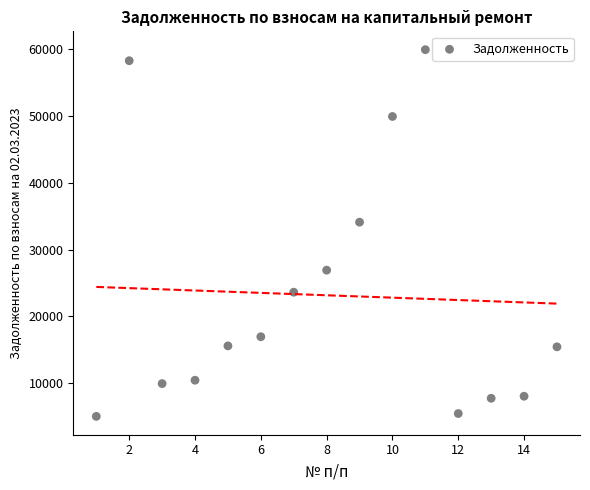

What Y value in the scatter plot is closest to 32460?

34080.9